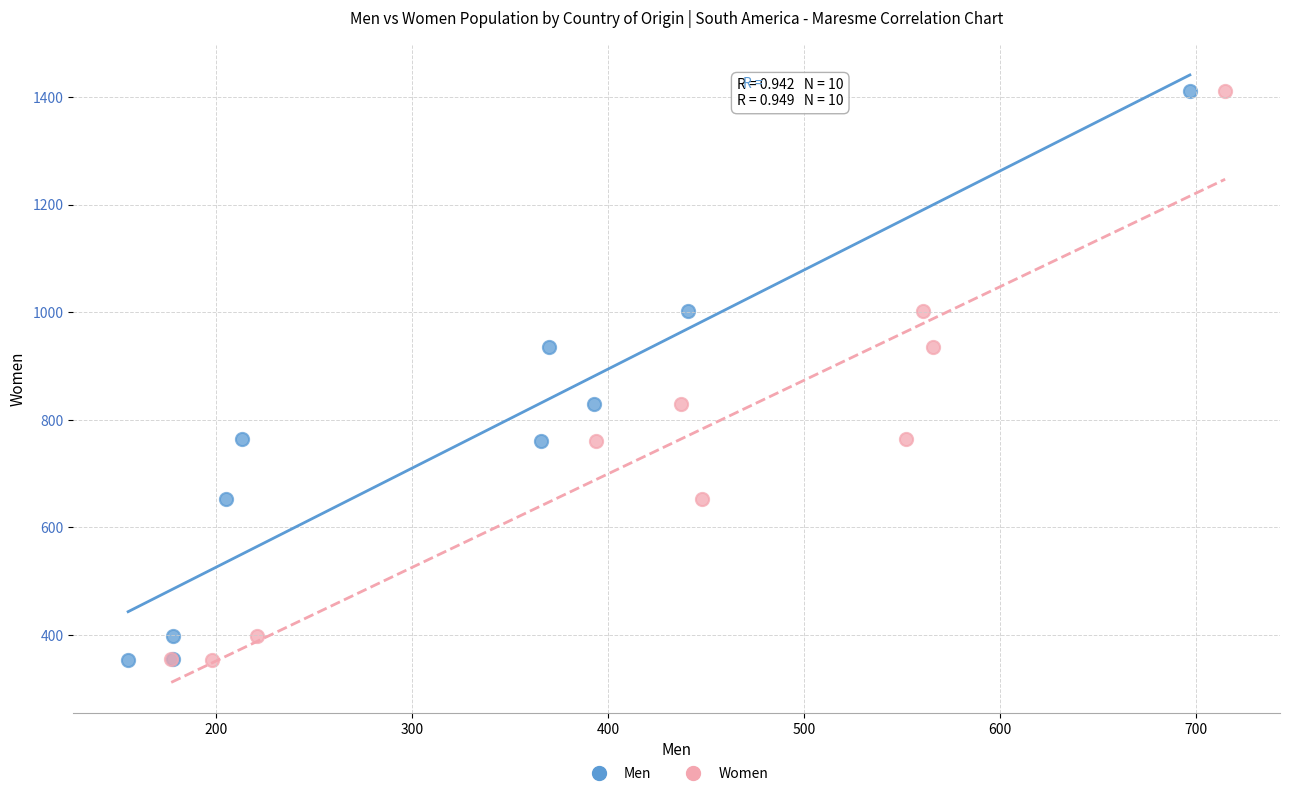

What are all the series names shown in the legend?

Men, Women